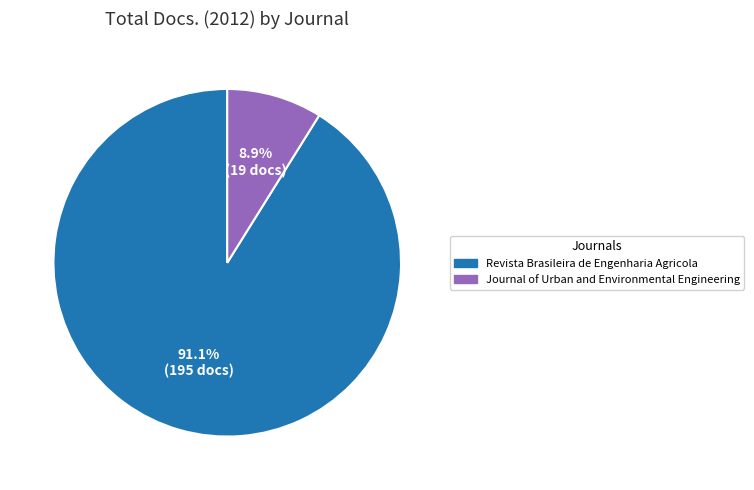

Is it true that Revista Brasileira de Engenharia Agricola is 91% of the pie?

True